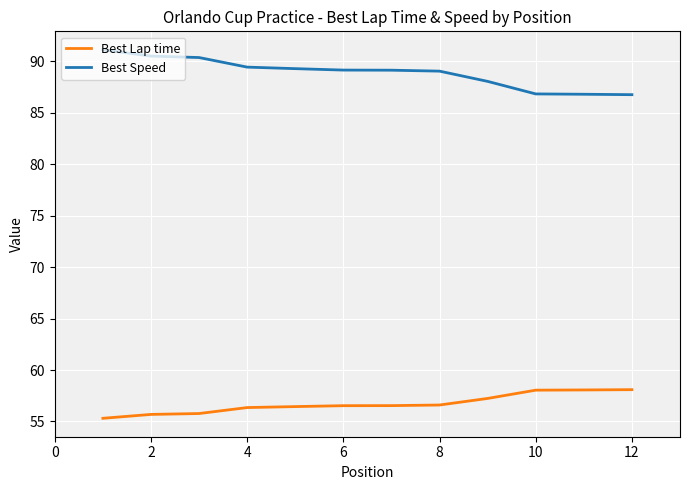

Rank the series by their maximum value, from lowest to highest.

Best Lap time, Best Speed